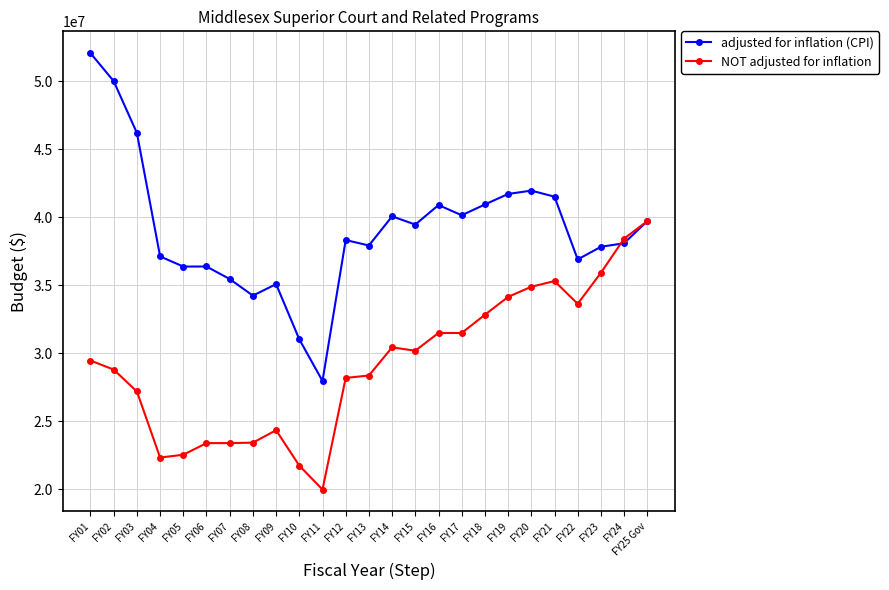

List the series in order of their overall mean, highest first.

adjusted for inflation (CPI), NOT adjusted for inflation